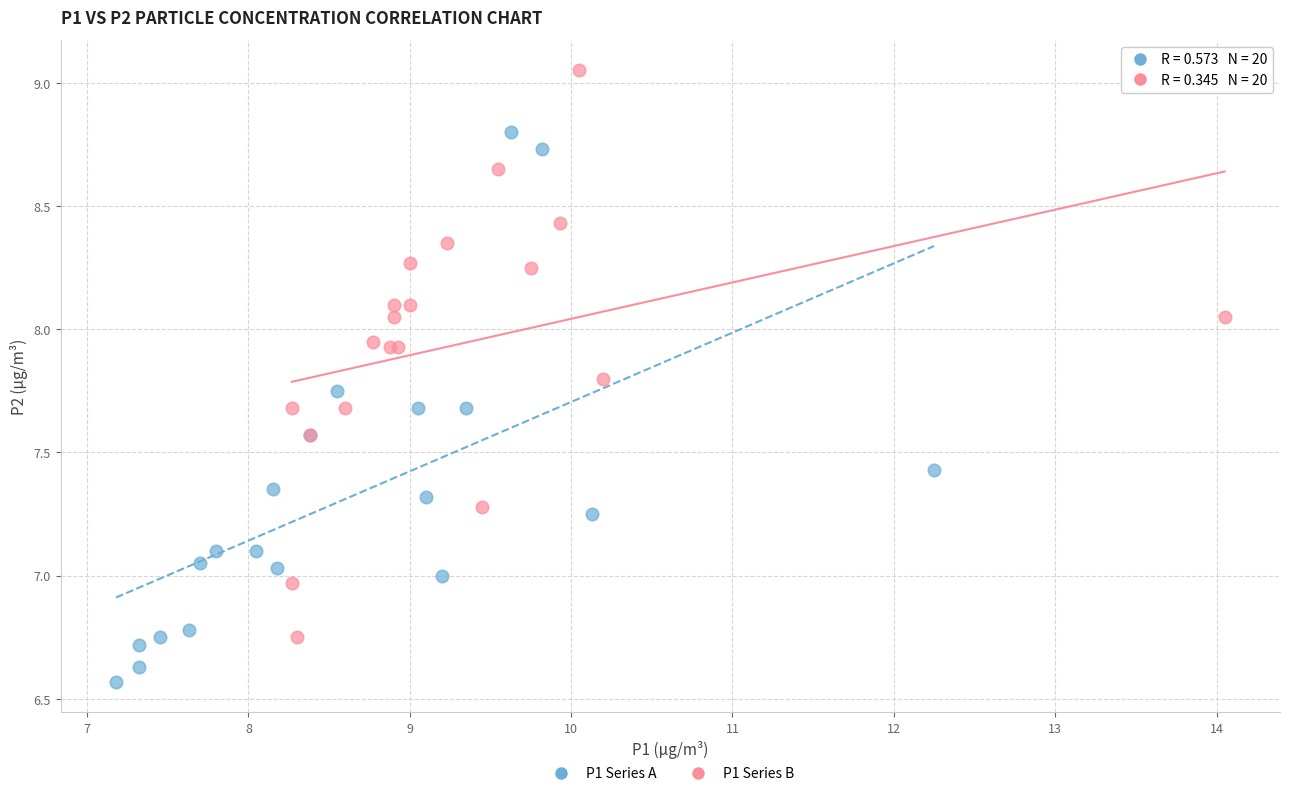

Which series reaches the maximum Y coordinate?

P1 Series B